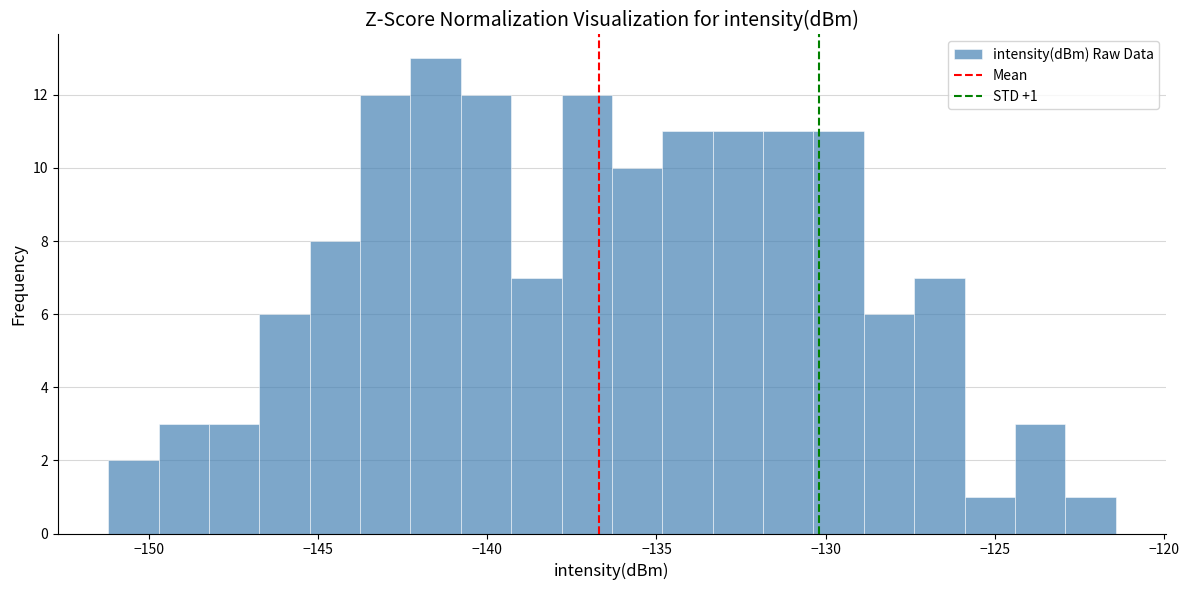

Around what value on the x-axis is the tallest bar? Give the approximate position of its centre, as read against the axis.

-141.5